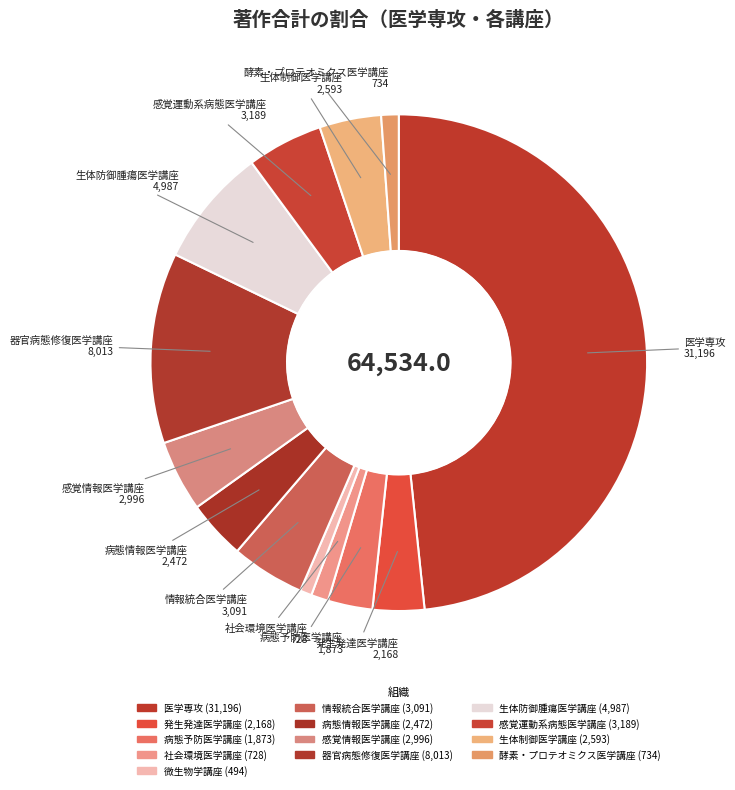

True or false: 発生発達医学講座 accounts for 1% of the total.

False